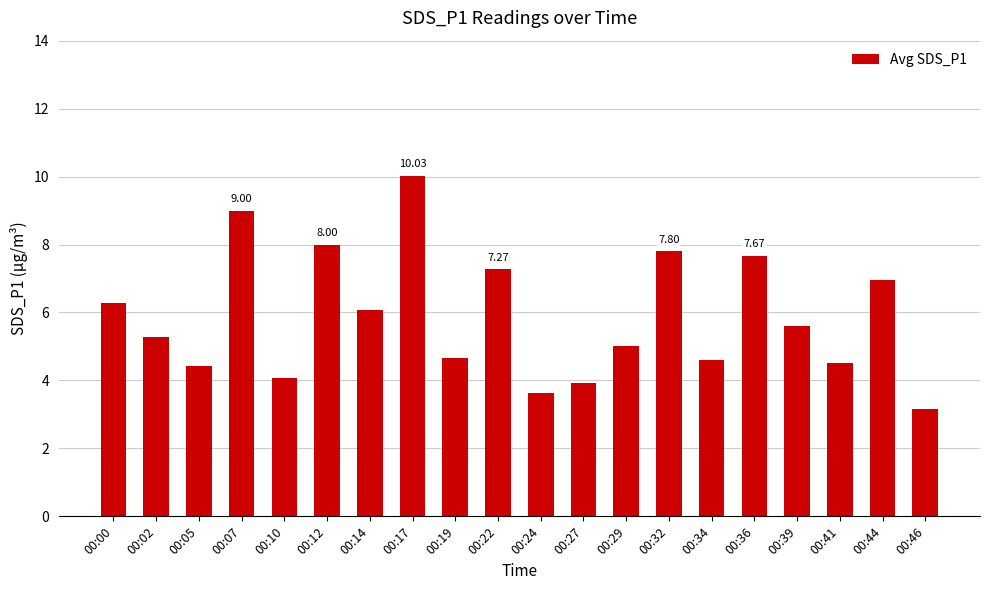

What is the ratio of the value at 00:46 to the value at 00:10?

0.8